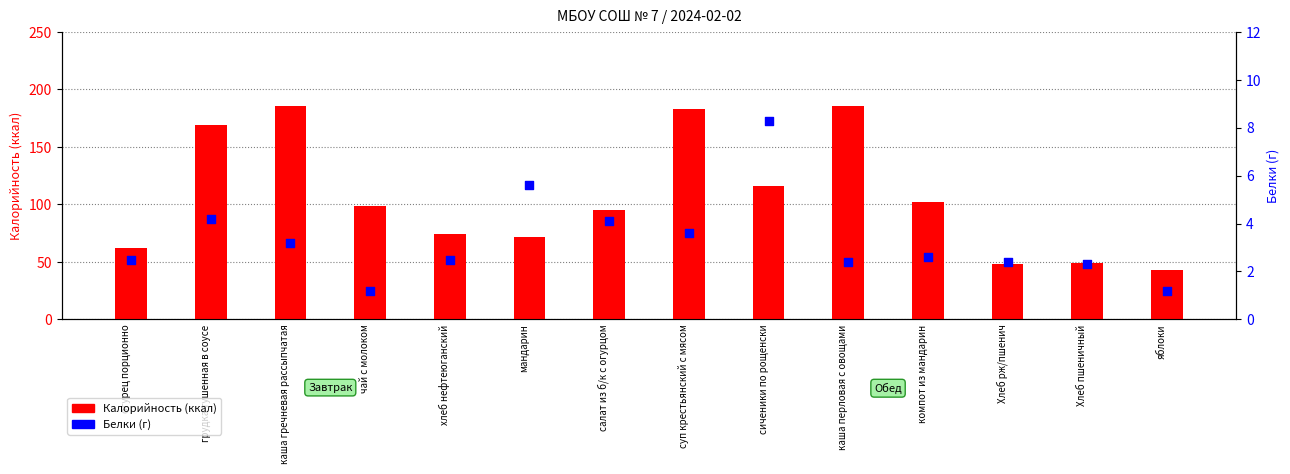

Which series has the largest total across all categories?

Калорийность